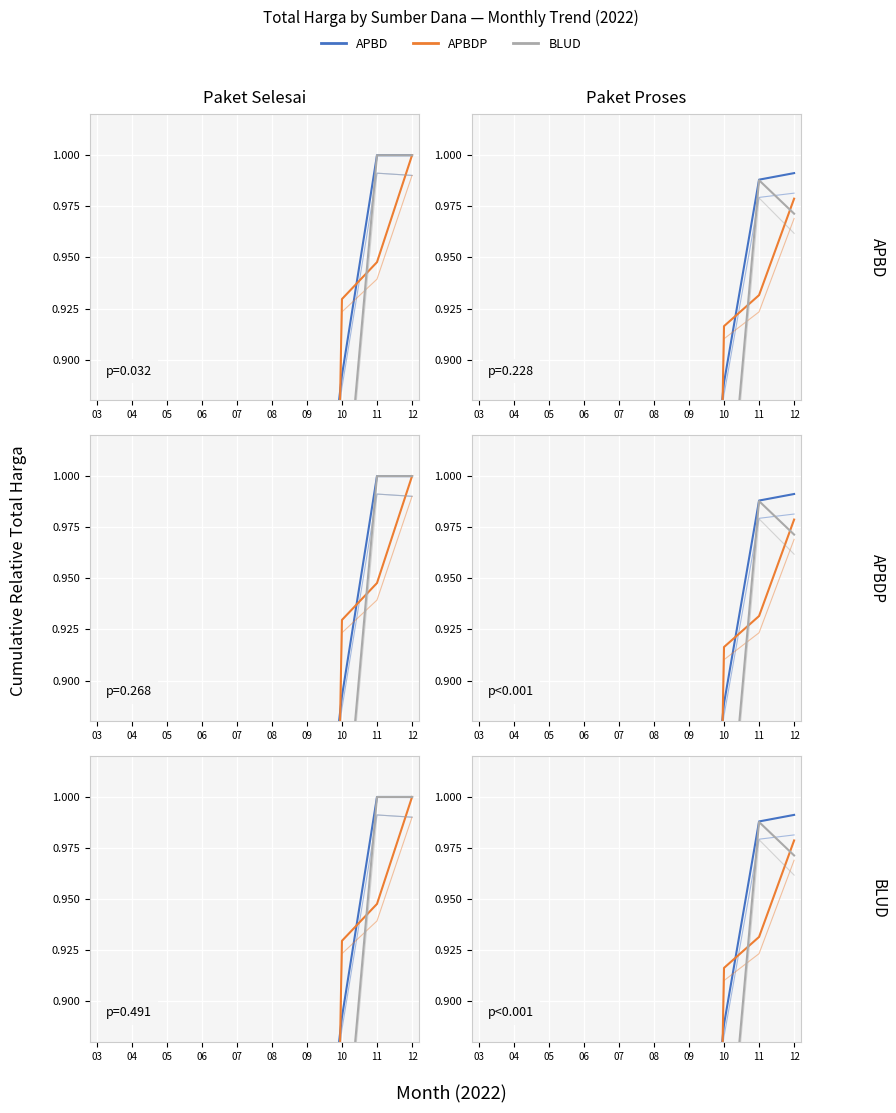

What is the value of the APBDP point at the 9th from the left?

0.9